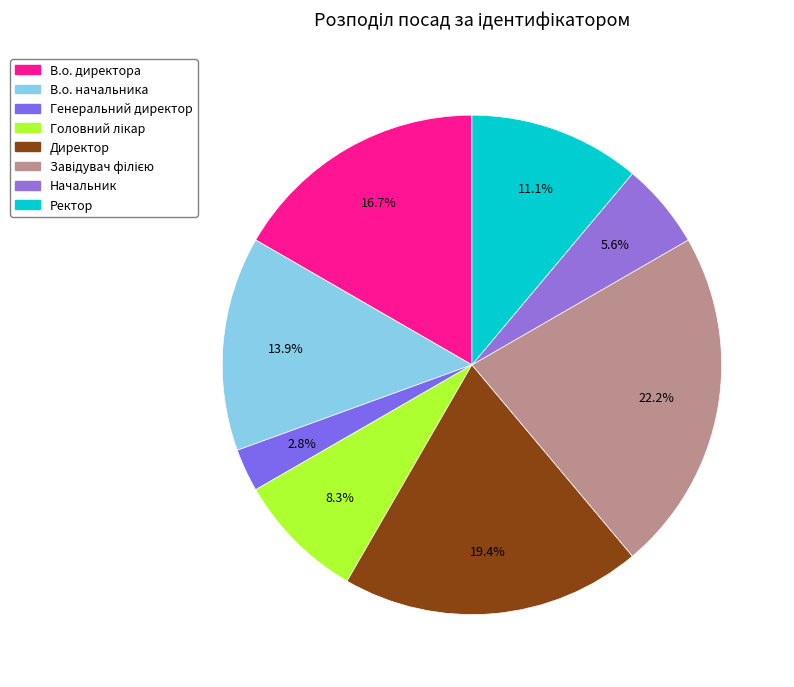

Which category has the smallest portion of the pie?

Генеральний директор